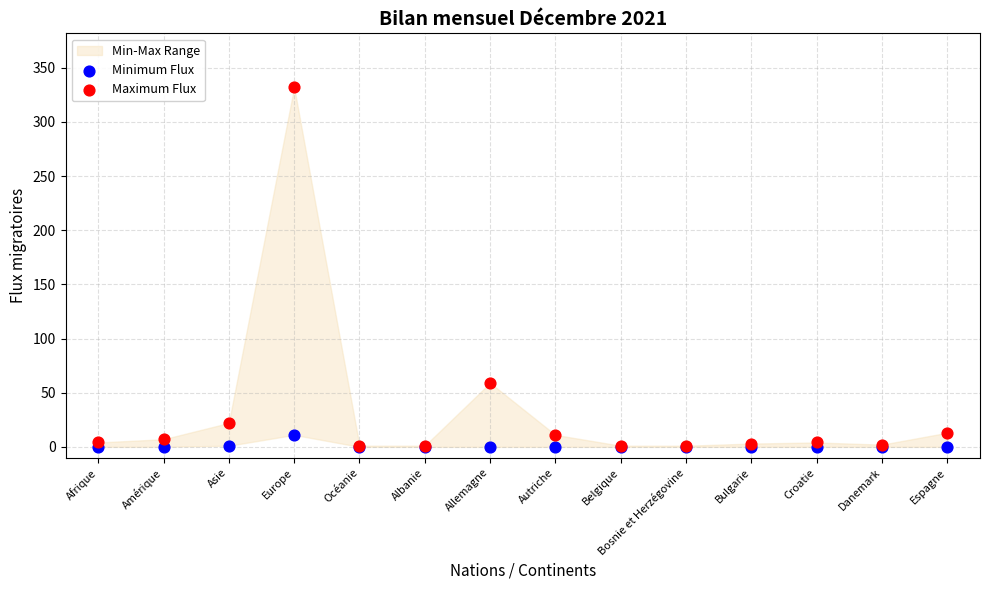

In the Maximum Flux series, what Y value is closest to 166?

59